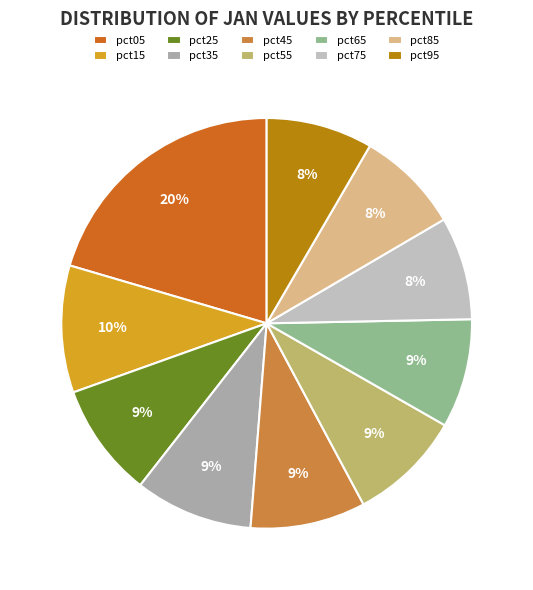

How many segments does this pie chart have?

10